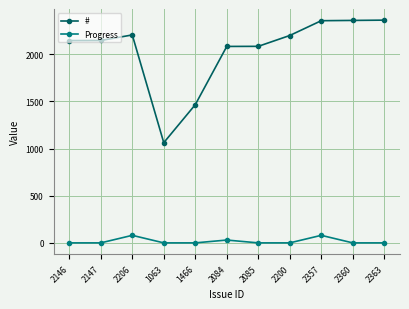

Does the chart have visible grid lines?

Yes